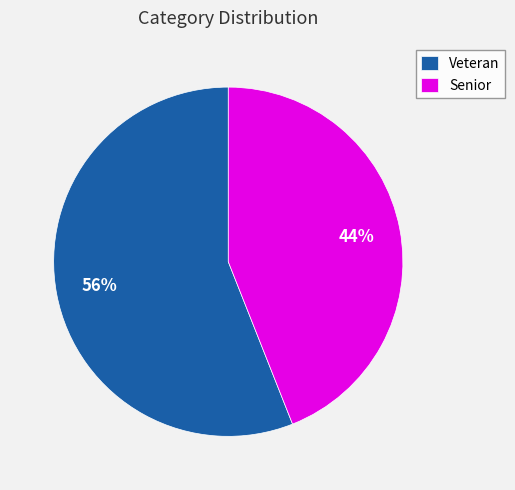

Count the number of slices in the pie.

2